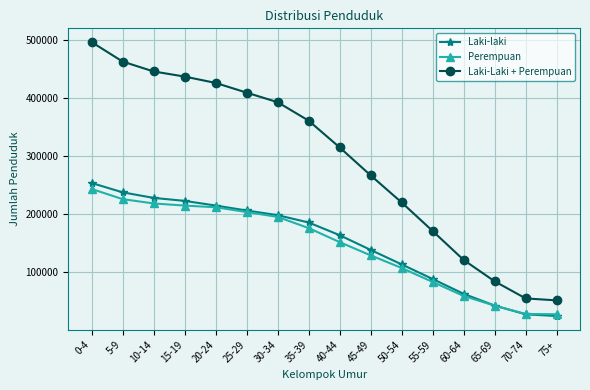

What position from the left is 0-4?

1